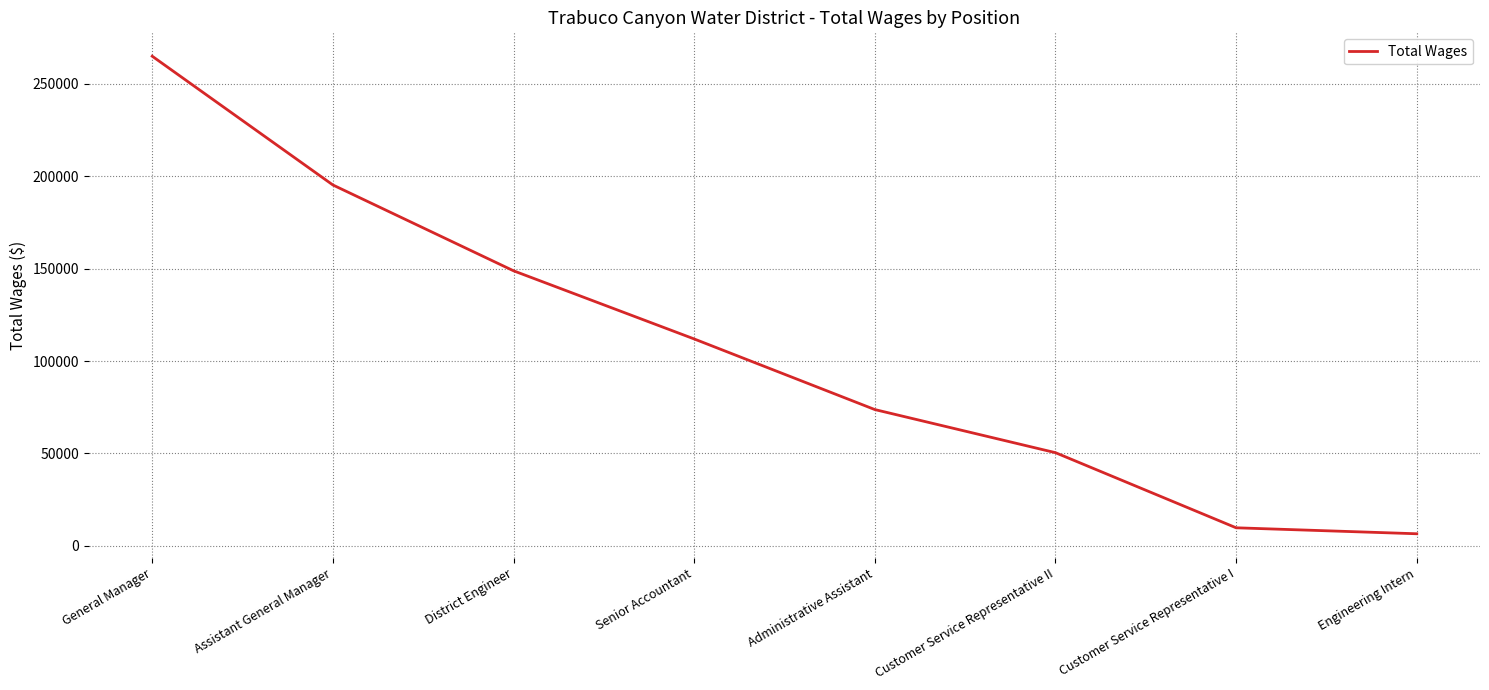

What is the change in value from Assistant General Manager to Engineering Intern?

-188689